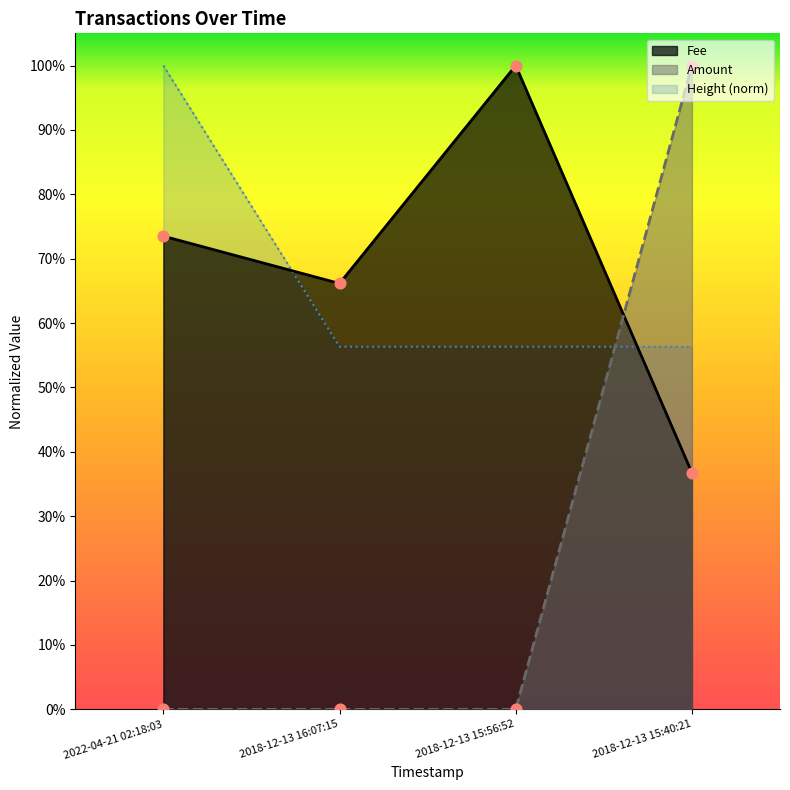

Which series contains the lowest Y value?

Amount